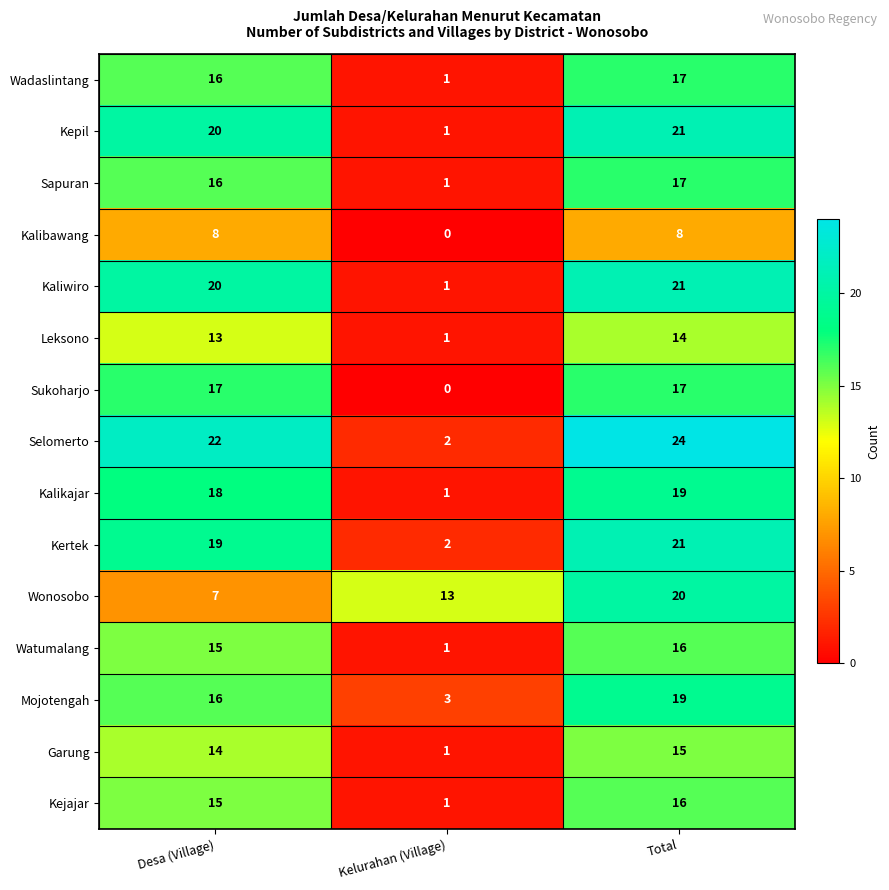

True or false: Wonosobo has a value of 36 at Total.

False